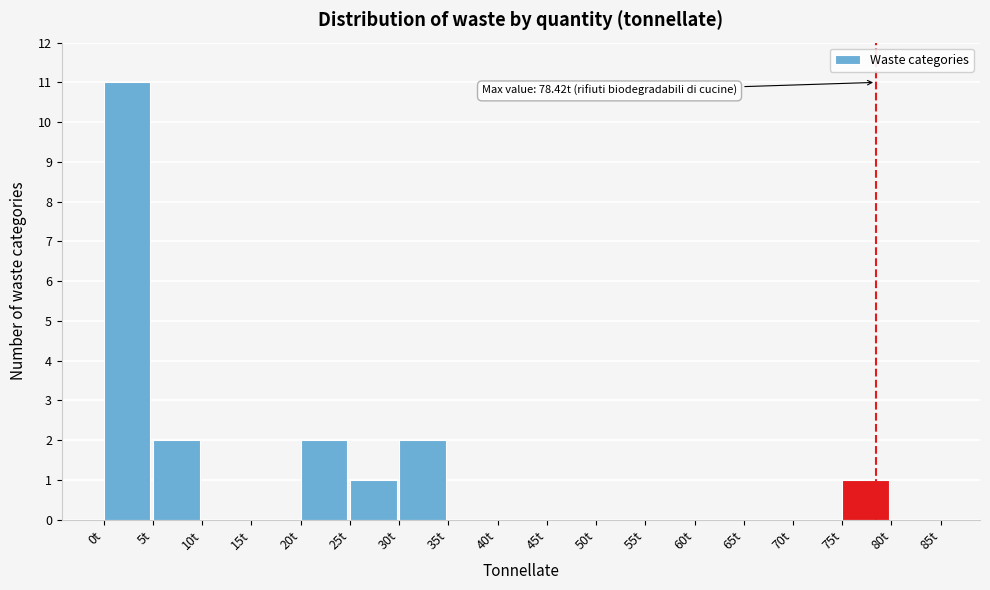

Which range on the x-axis has the tallest bar?

0 to 5